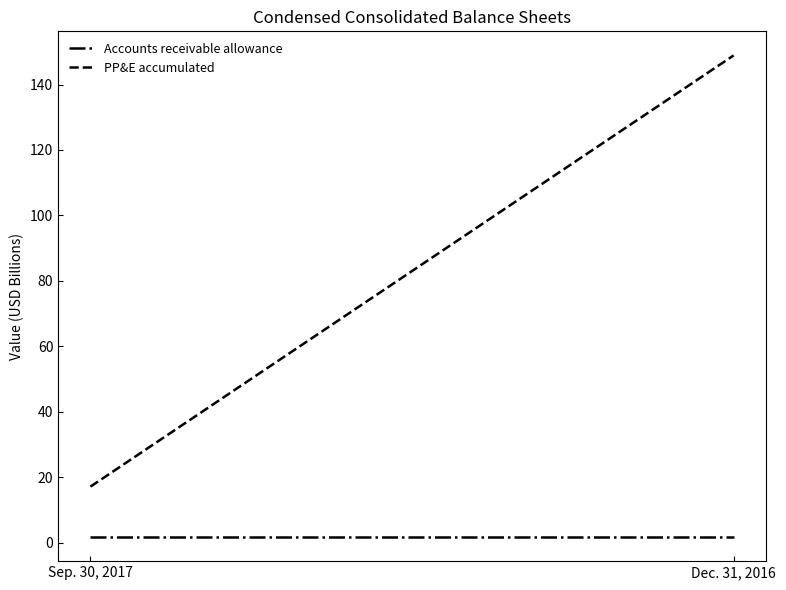

Between Dec. 31, 2016 and Sep. 30, 2017, which is larger?

Dec. 31, 2016